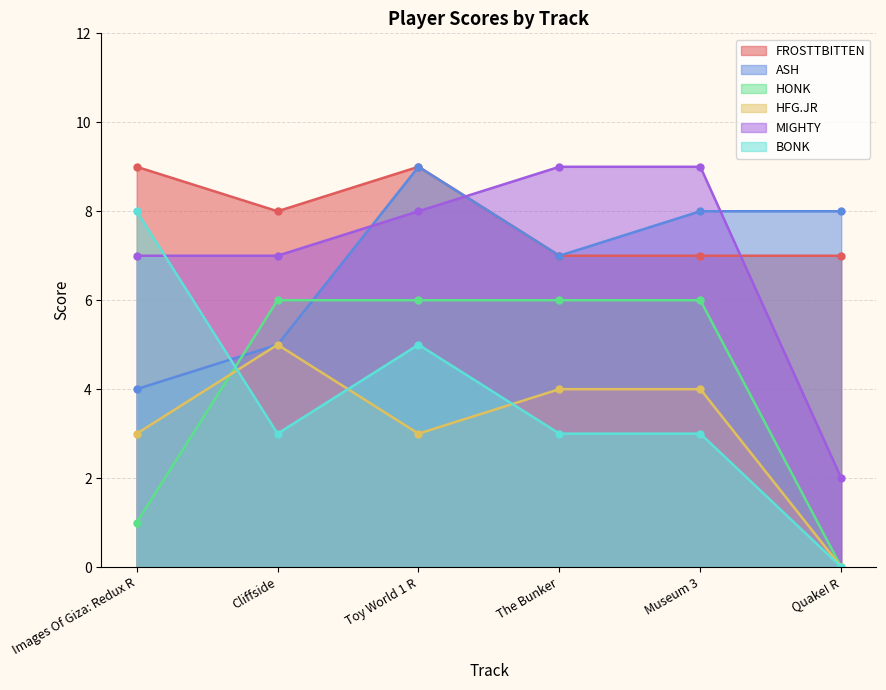

What is the value of the BONK point at the 1st from the left?

8